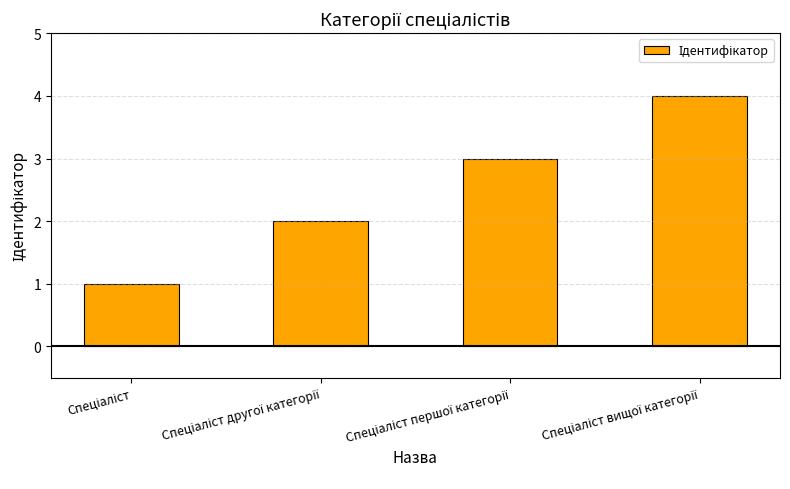

What is the sum of all values?

10